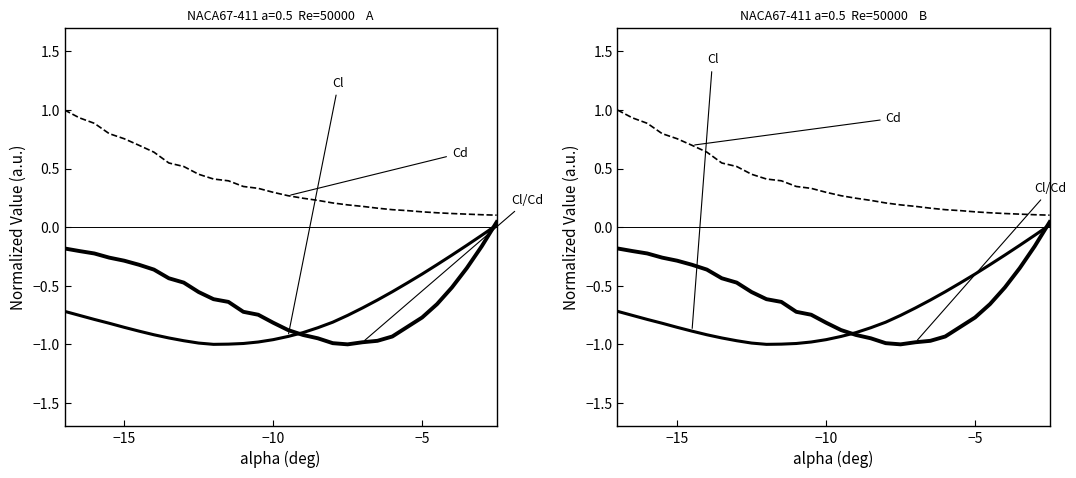

Which series has the widest spread of values?

Cl/Cd